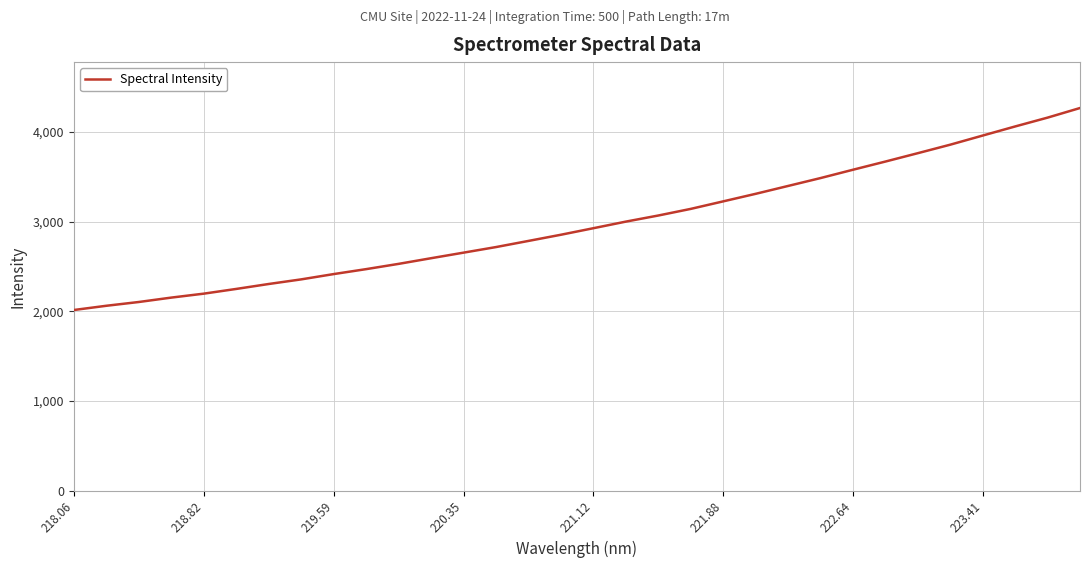

What is the difference between the maximum and minimum values?

2253.1